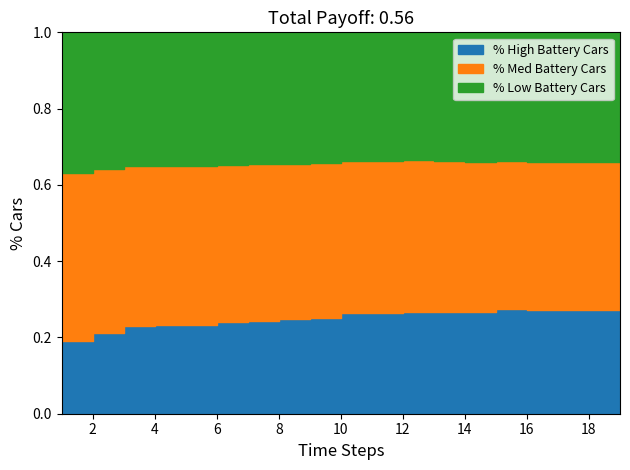

True or false: High % (top) and Low % (bottom) cross at least once.

False